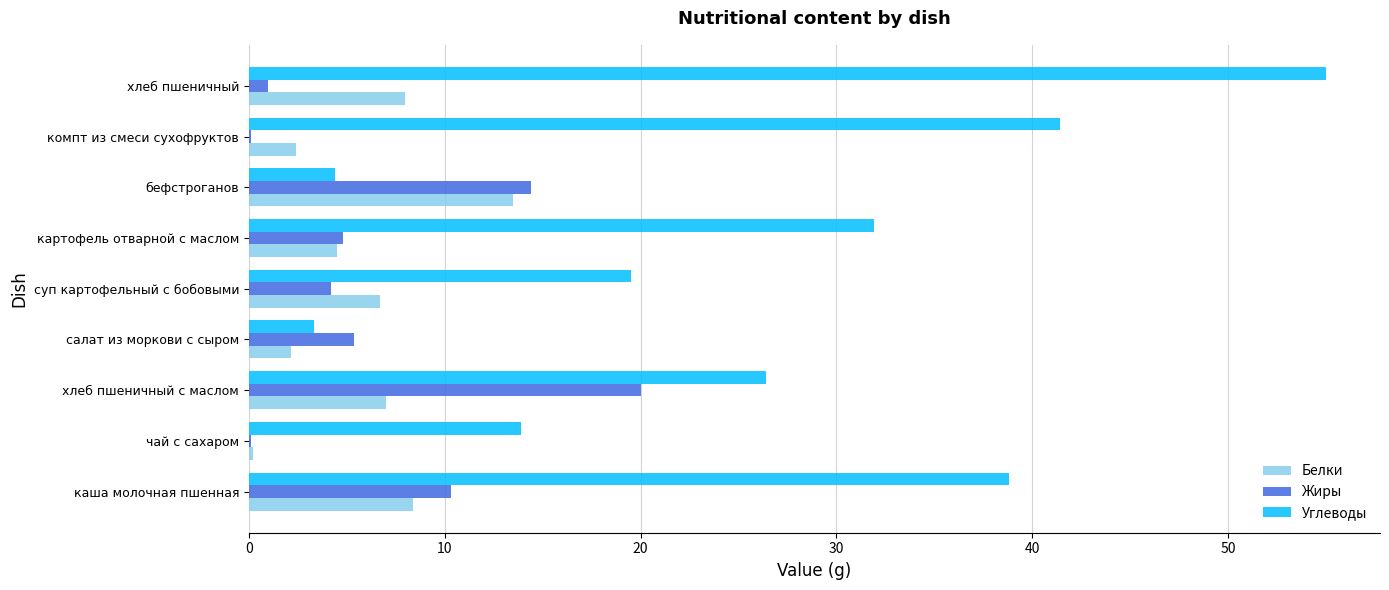

Read the Жиры value at каша молочная пшенная.

10.3